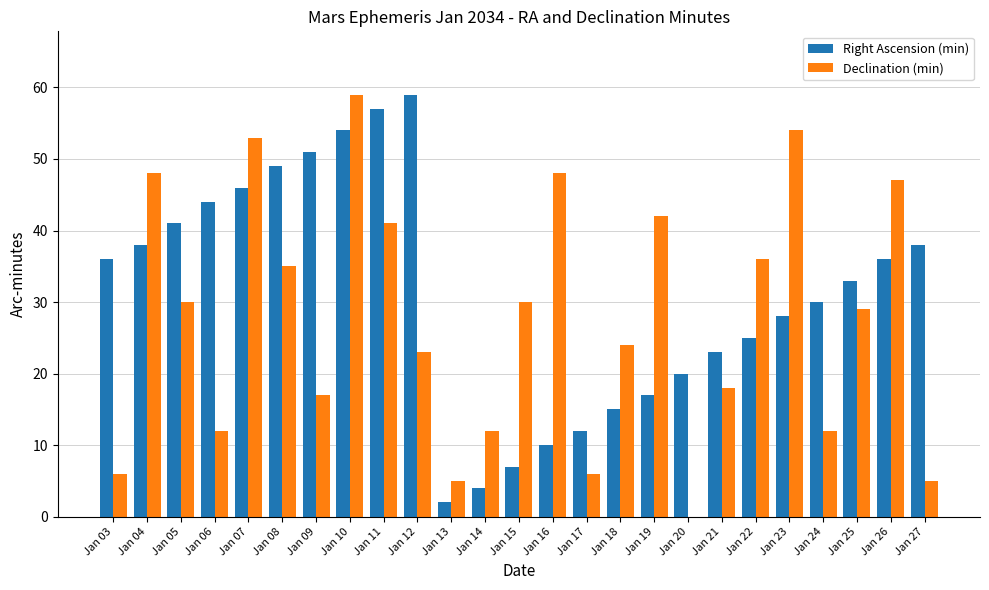

True or false: Declination (min) has a value of 54 at Jan 23.

True